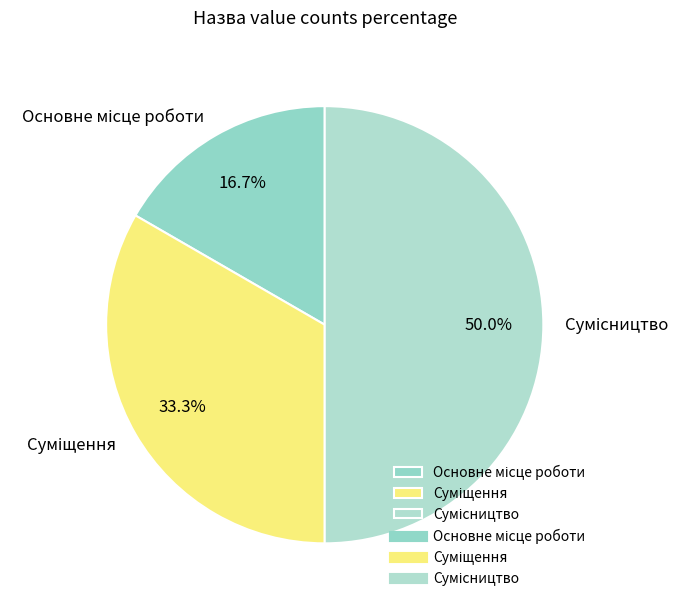

Is it true that Основне місце роботи is 17% of the pie?

True